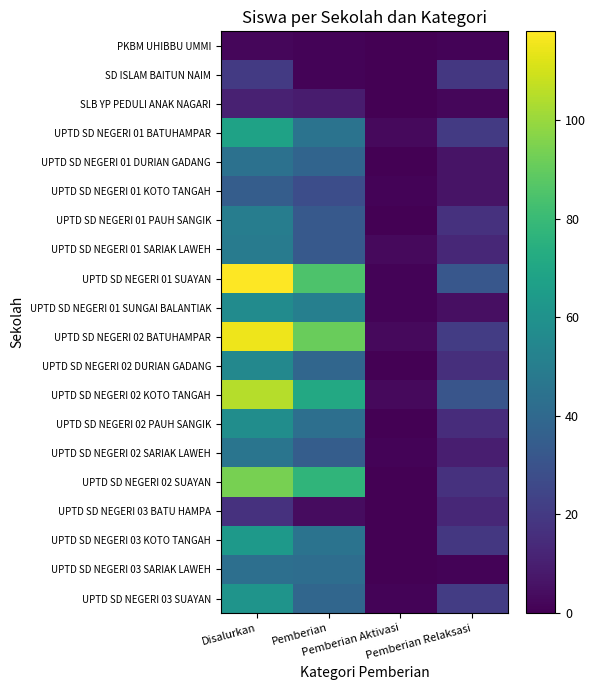

At which category does the chart reach its minimum across all series?

Pemberian Aktivasi